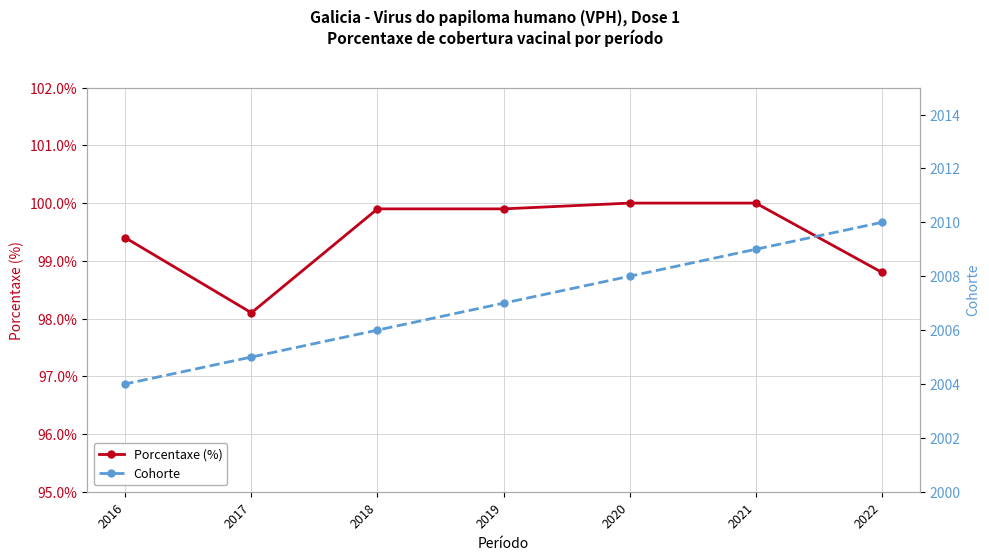

What is the spread (max minus min) of values at 2020?

1908.0